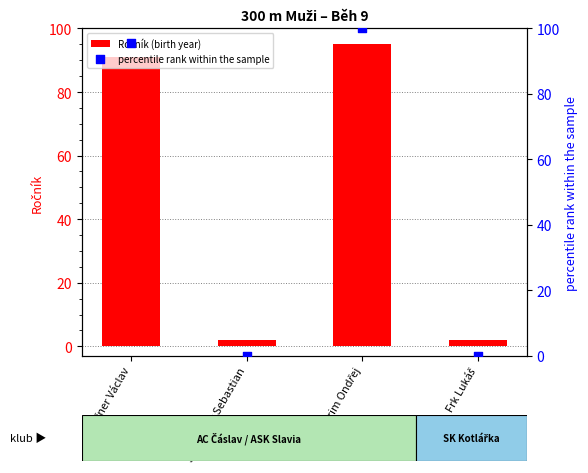

Which series contains the highest Y value?

percentile rank within the sample